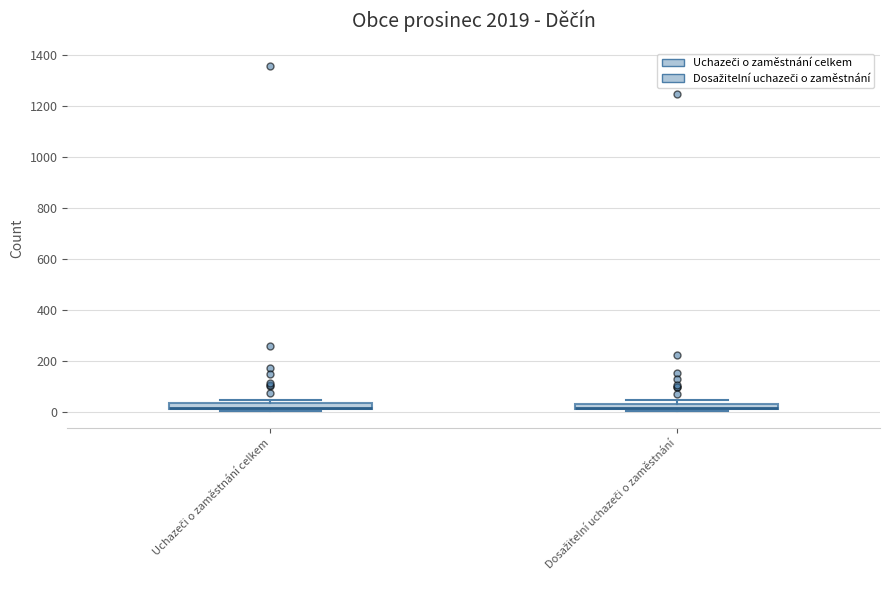

Where is the lower edge of the box for Dosažitelní uchazeči o zaměstnání on the y-axis? The values are not printed on the chart, so give them approximately, as read against the axis.

0